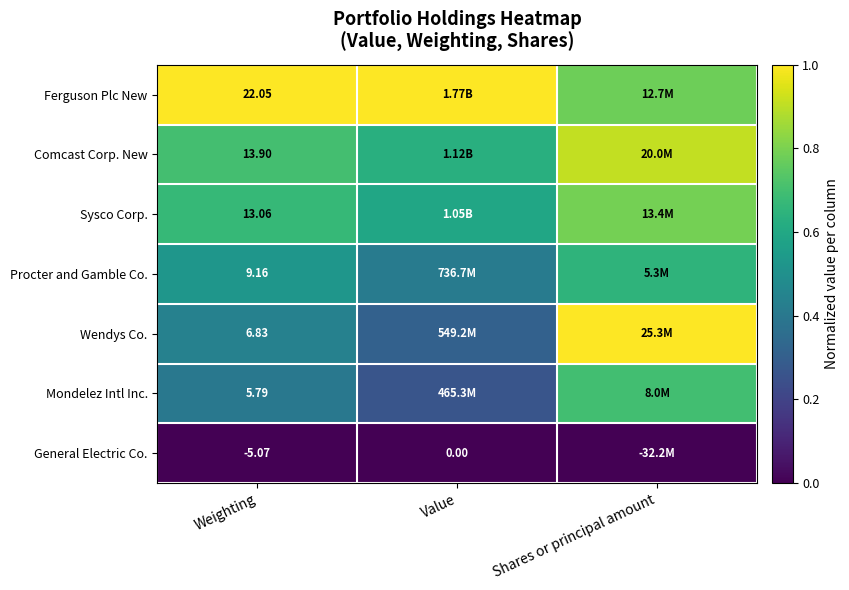

Which series has the largest total across all categories?

Ferguson Plc New